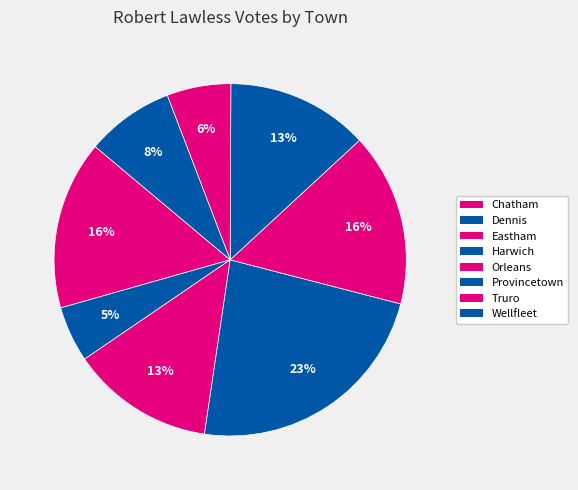

To the nearest percent, what portion does Orleans represent?

16%